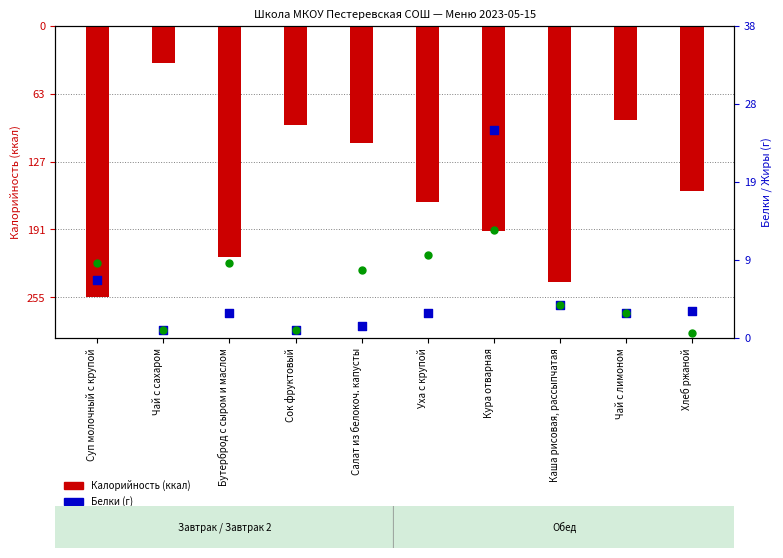

Which series reaches the minimum Y coordinate?

Калорийность (ккал)